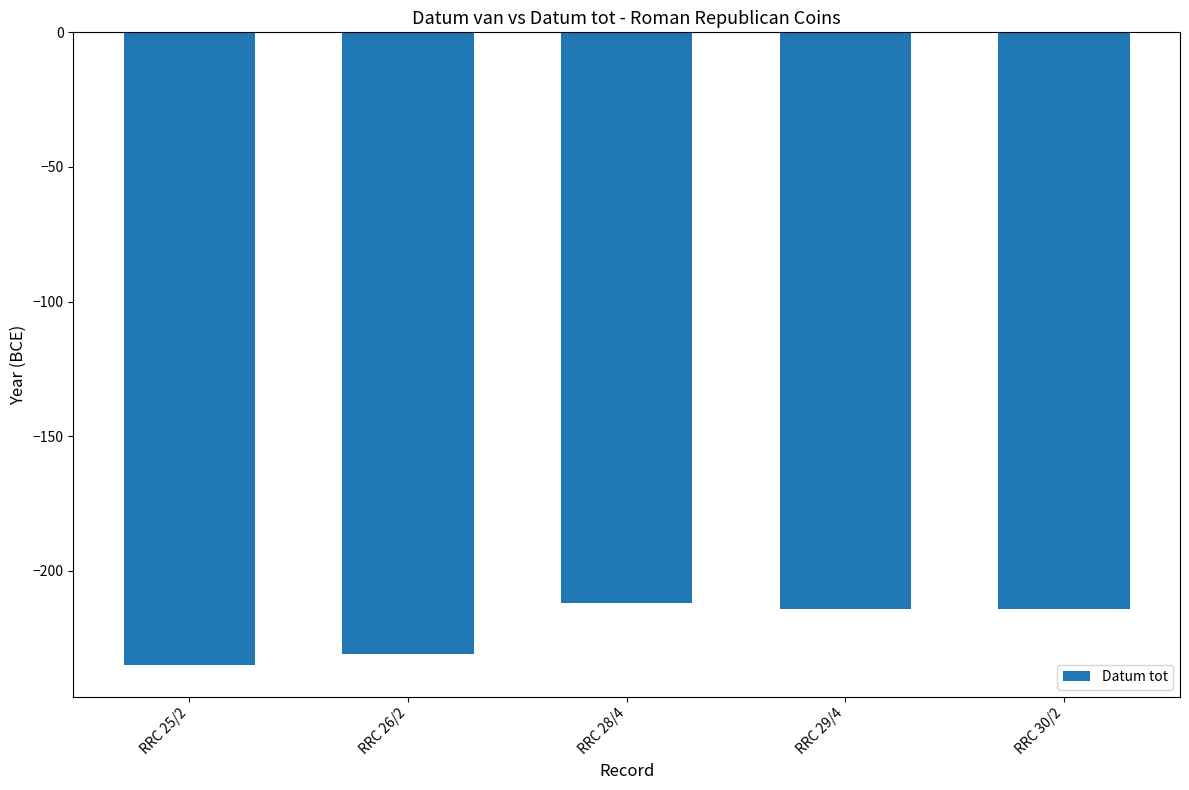

What is the greatest value displayed?

-212